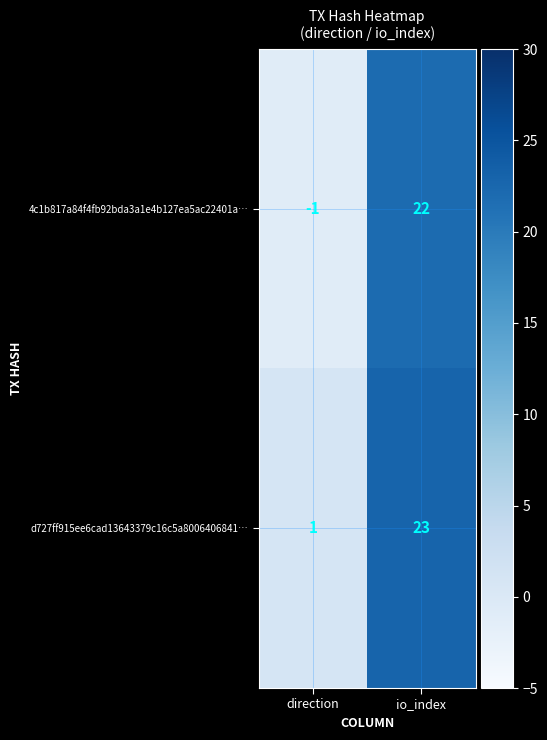

What is the difference between the d727ff915ee6cad13643379c16c5a8006406841… values at direction and io_index?

22